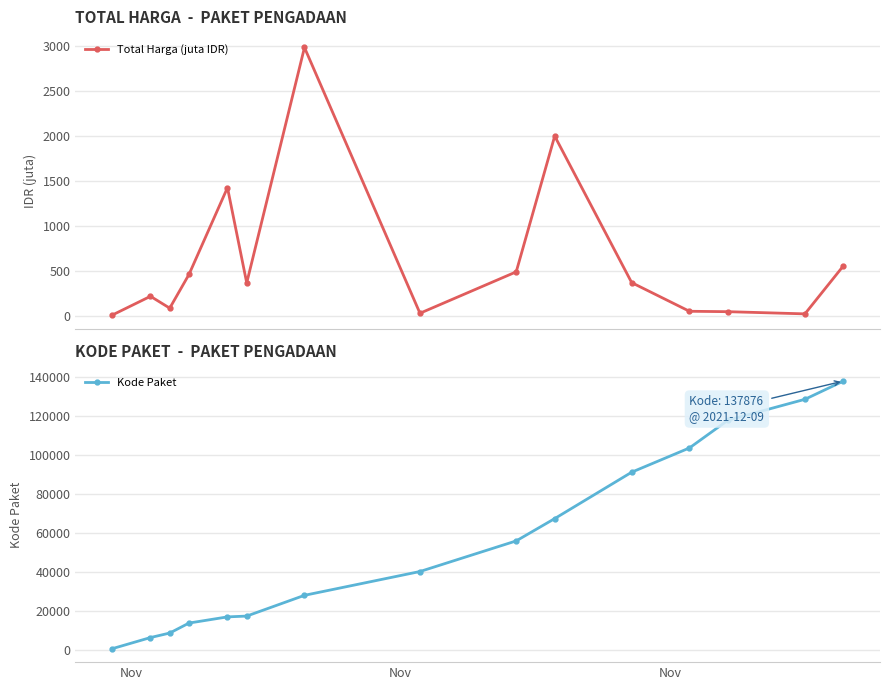

What is the value of the Total Harga (juta IDR) point at the 7th from the left?

2979.0